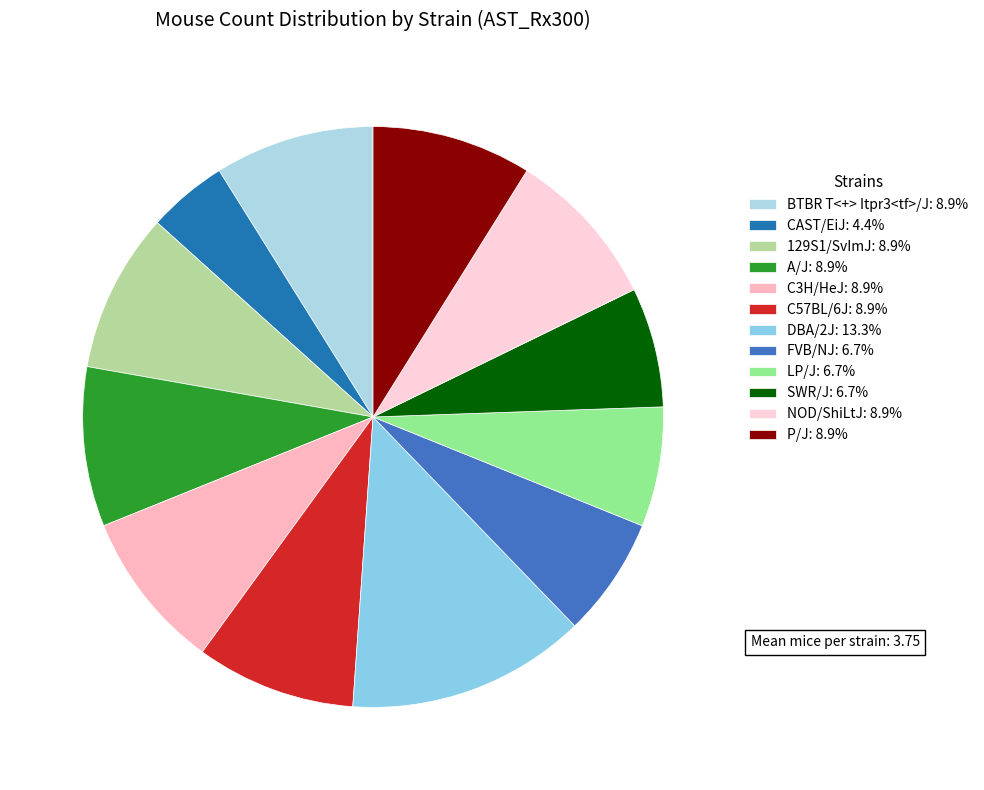

Which category has the smallest portion of the pie?

CAST/EiJ